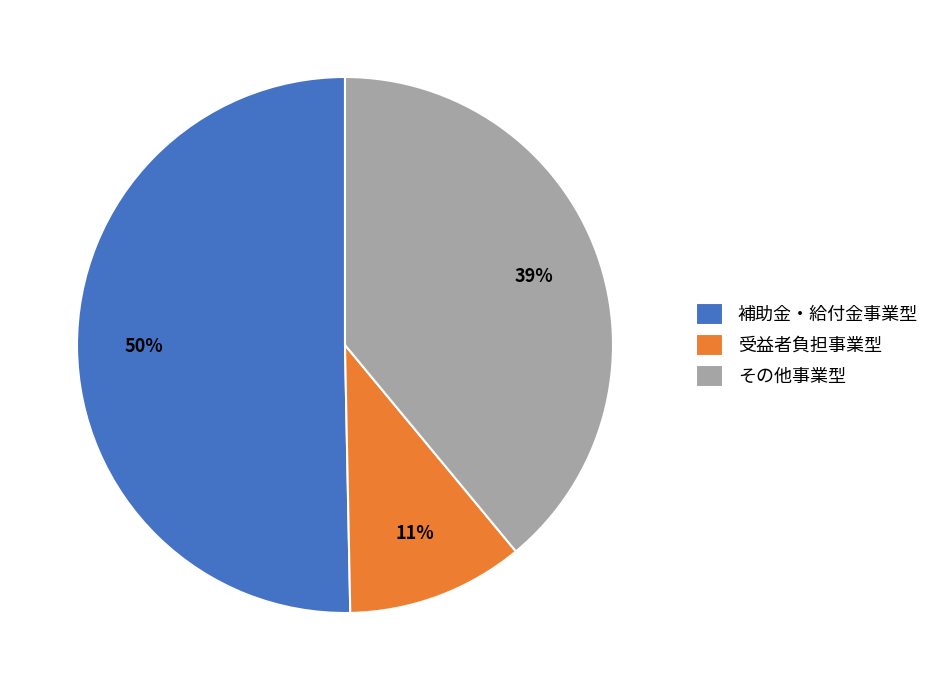

To the nearest percent, what is the average slice percentage?

33%